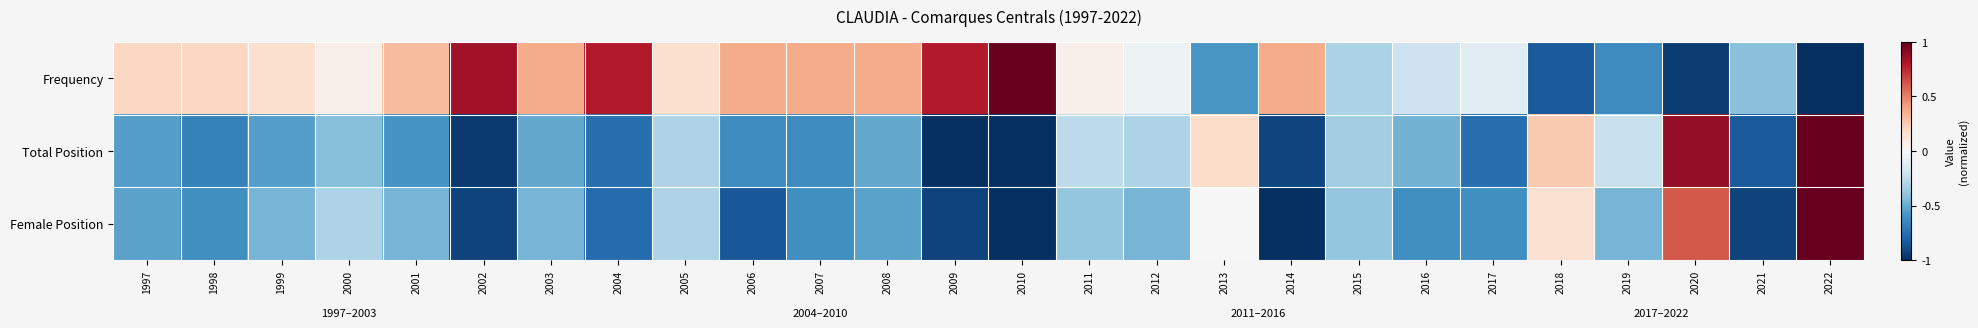

Reading left to right, list all the values displayed in this chart.

Frequency: 1997=0.2	1998=0.2	1999=0.2	2000=0.1	2001=0.3	2002=0.8	2003=0.4	2004=0.8	2005=0.2	2006=0.4	2007=0.4	2008=0.4	2009=0.8	2010=1.0	2011=0.1	2012=-0.1	2013=-0.6	2014=0.4	2015=-0.3	2016=-0.2	2017=-0.1	2018=-0.8	2019=-0.6	2020=-0.9	2021=-0.4	2022=-1.0
Total Position: 1997=-0.6	1998=-0.7	1999=-0.6	2000=-0.4	2001=-0.6	2002=-1.0	2003=-0.5	2004=-0.8	2005=-0.3	2006=-0.6	2007=-0.6	2008=-0.5	2009=-1.0	2010=-1.0	2011=-0.3	2012=-0.3	2013=0.2	2014=-0.9	2015=-0.3	2016=-0.5	2017=-0.8	2018=0.3	2019=-0.2	2020=0.9	2021=-0.8	2022=1.0
Female Position: 1997=-0.5	1998=-0.6	1999=-0.5	2000=-0.3	2001=-0.5	2002=-0.9	2003=-0.5	2004=-0.8	2005=-0.3	2006=-0.8	2007=-0.6	2008=-0.5	2009=-0.9	2010=-1.0	2011=-0.4	2012=-0.5	2013=0.0	2014=-1.0	2015=-0.4	2016=-0.6	2017=-0.6	2018=0.2	2019=-0.5	2020=0.6	2021=-0.9	2022=1.0